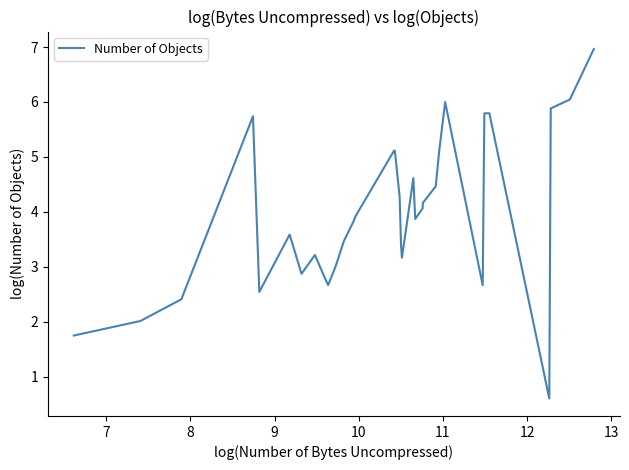

What is the greatest value displayed?

7.0